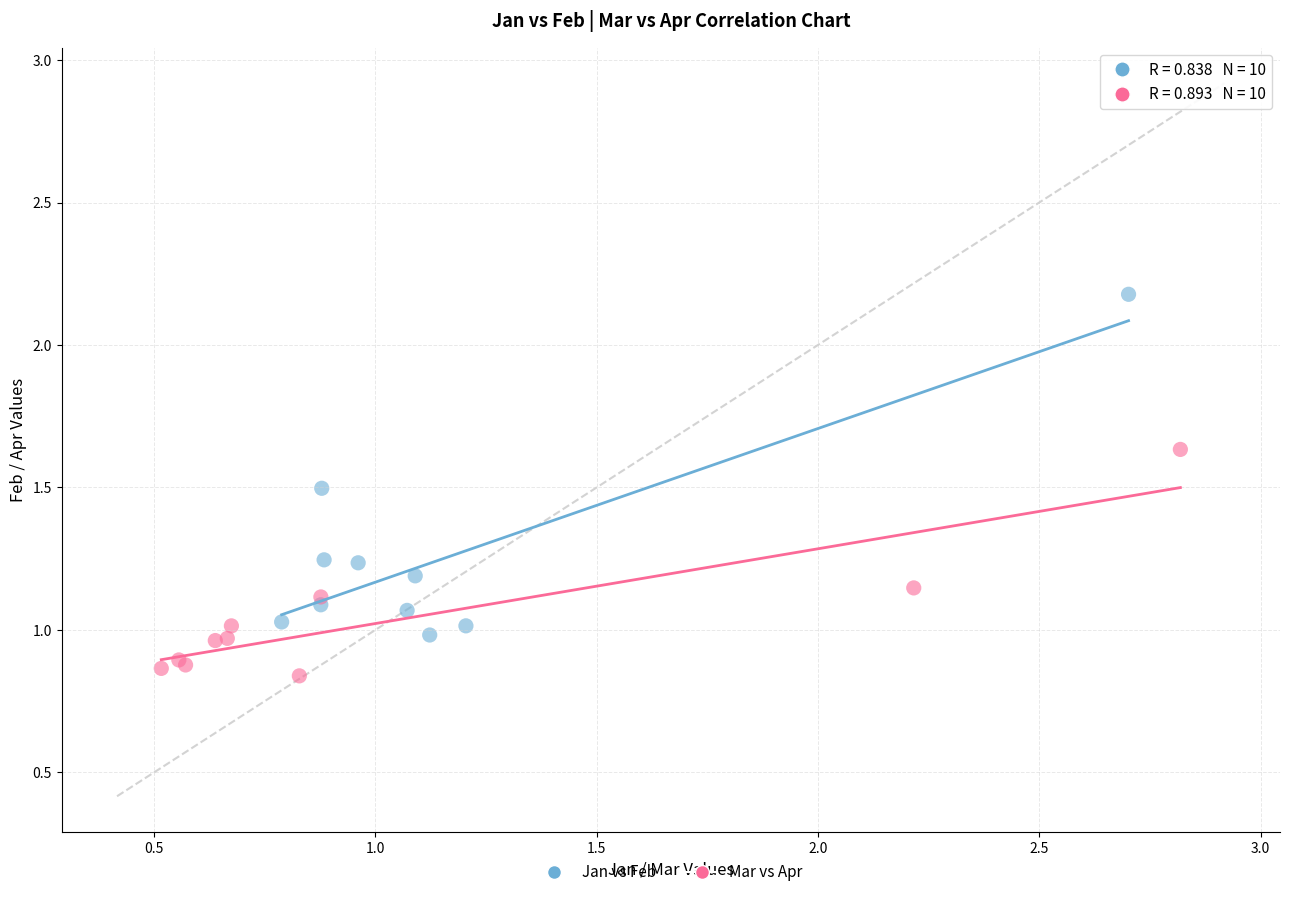

Which series has the widest spread of Y values?

Jan vs Feb